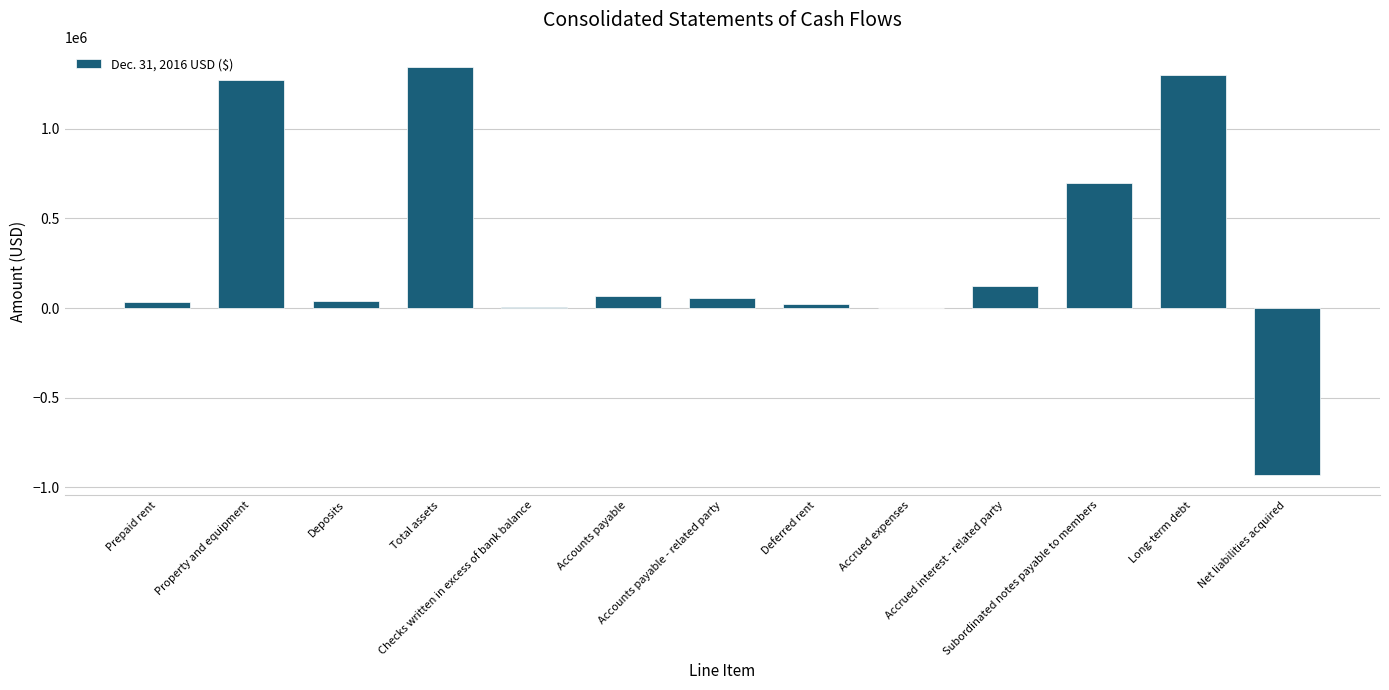

What value does the data have at Checks written in excess of bank balance, to the nearest 100?

3400